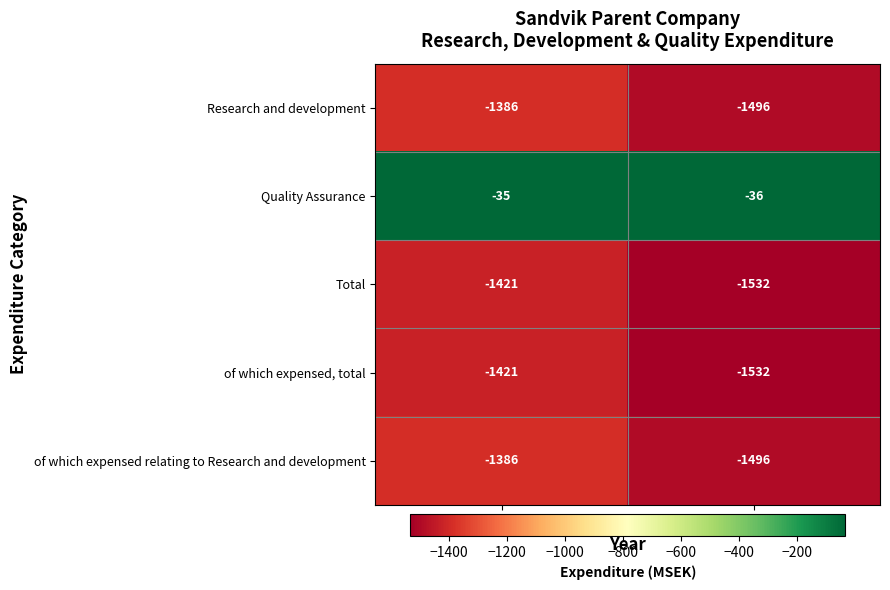

What is the sum of all Quality Assurance values?

-71